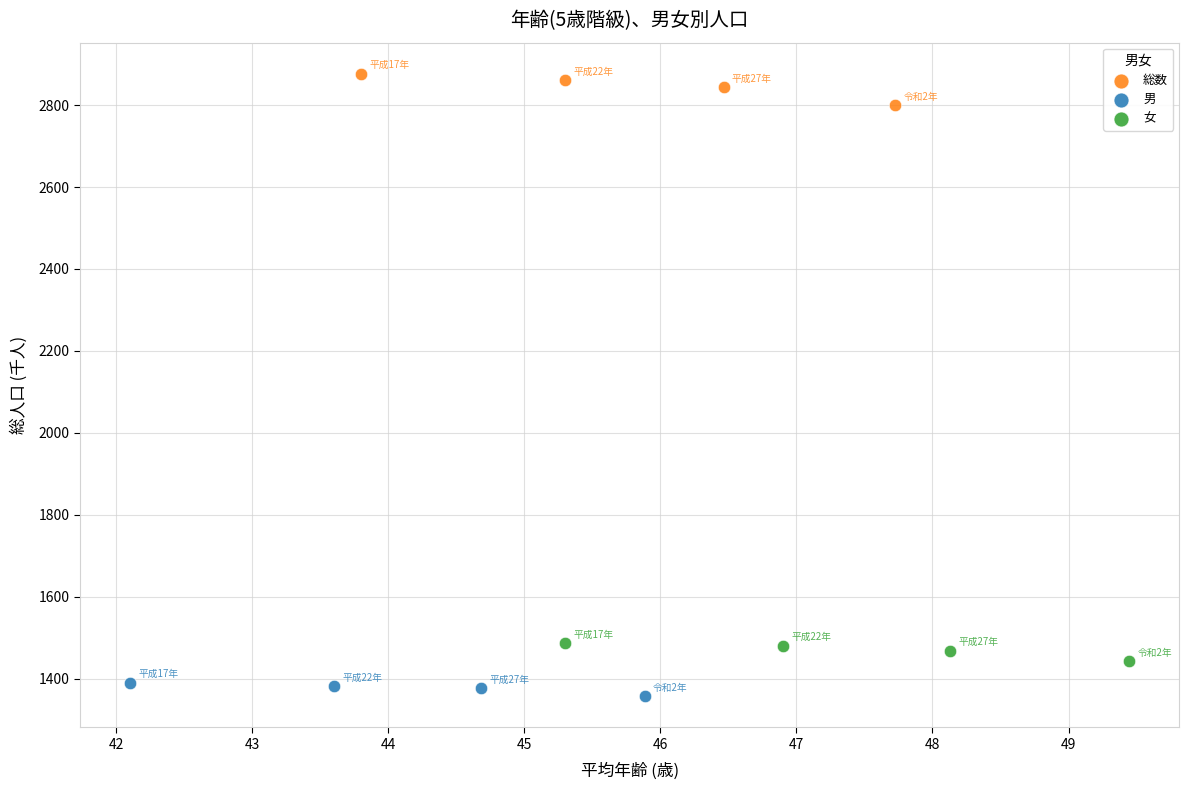

Which series contains the highest Y value?

総数